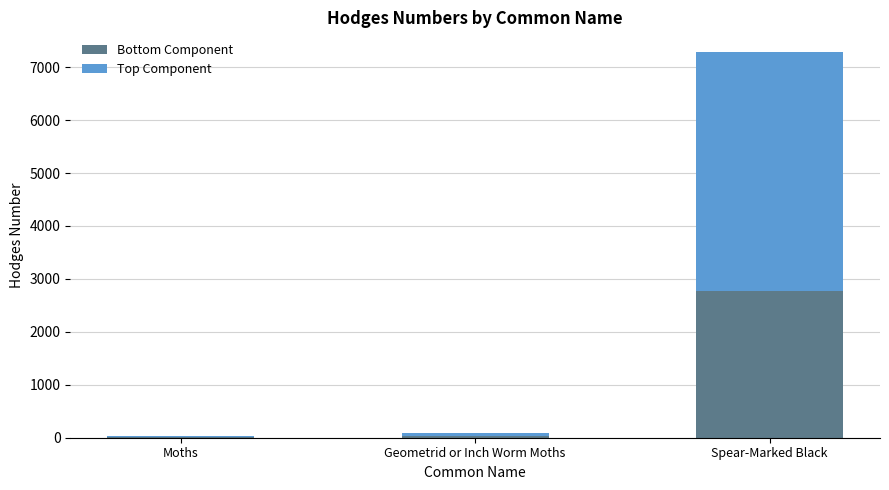

At which category is the sum across all series the highest?

Spear-Marked Black